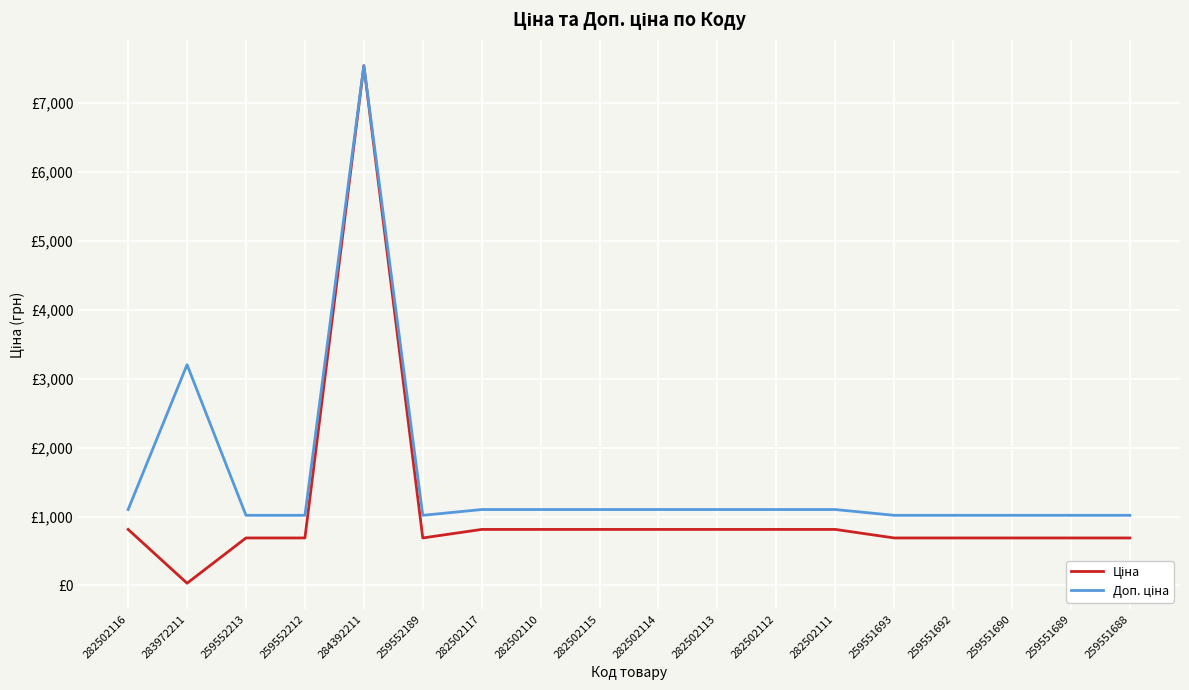

What is the spread (max minus min) of values at 259551689?

328.7